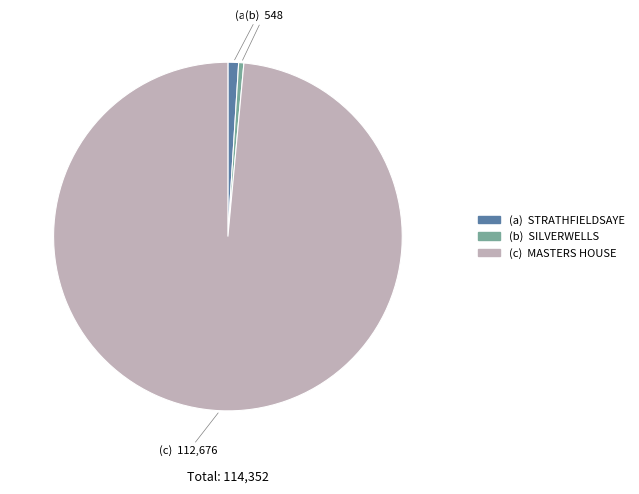

Does any single category account for the majority?

Yes